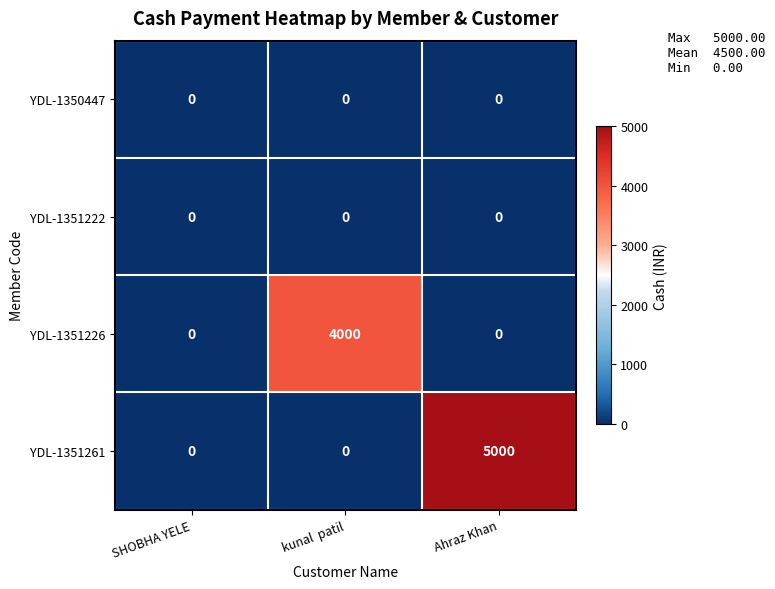

Reading right to left, what are all the values shown in this chart?

YDL-1350447: 0	0	0
YDL-1351222: 0	0	0
YDL-1351226: 0	4000	0
YDL-1351261: 5000	0	0